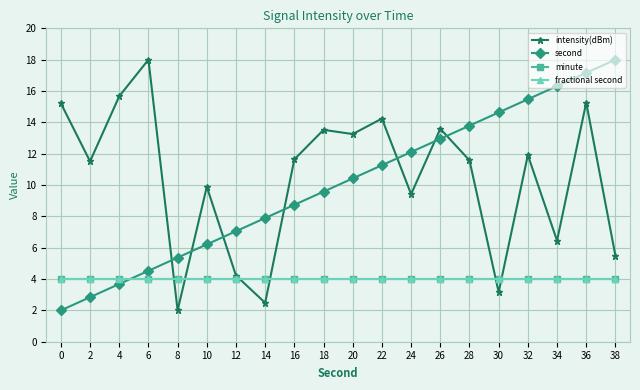

What is the total value across all series at 18?

31.1